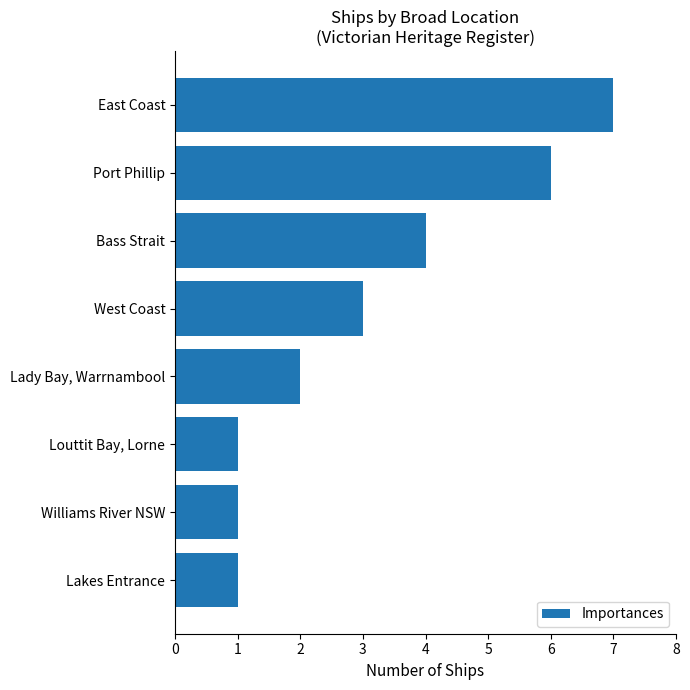

What value does the data have at West Coast?

3